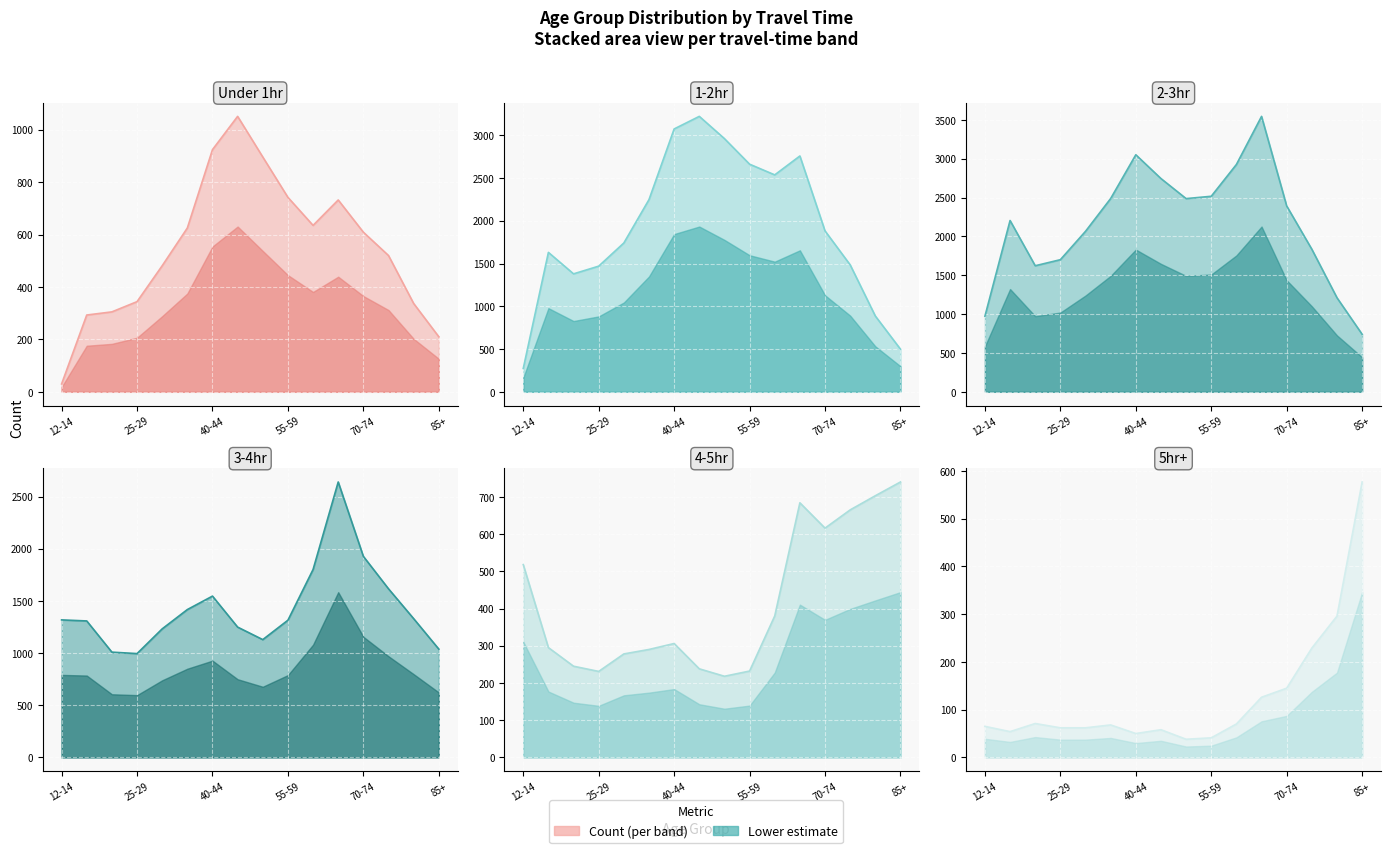

What is the approximate value of 1-2hr at 15-19, to the nearest 50?

1650